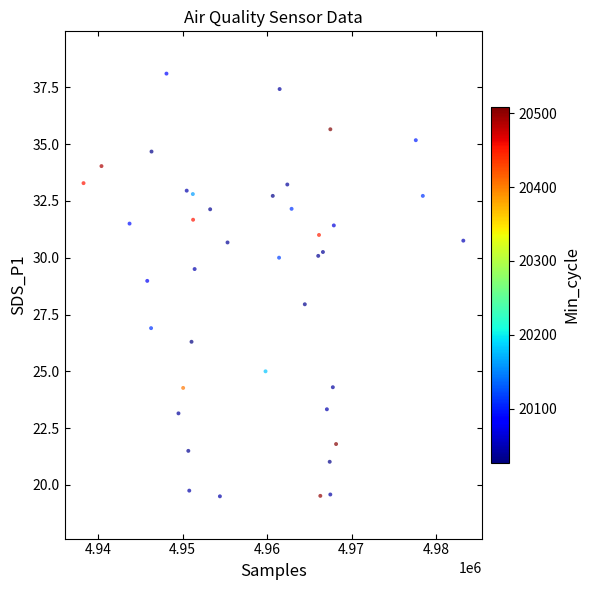

What is the range of Y values (max minus min)?

18.6